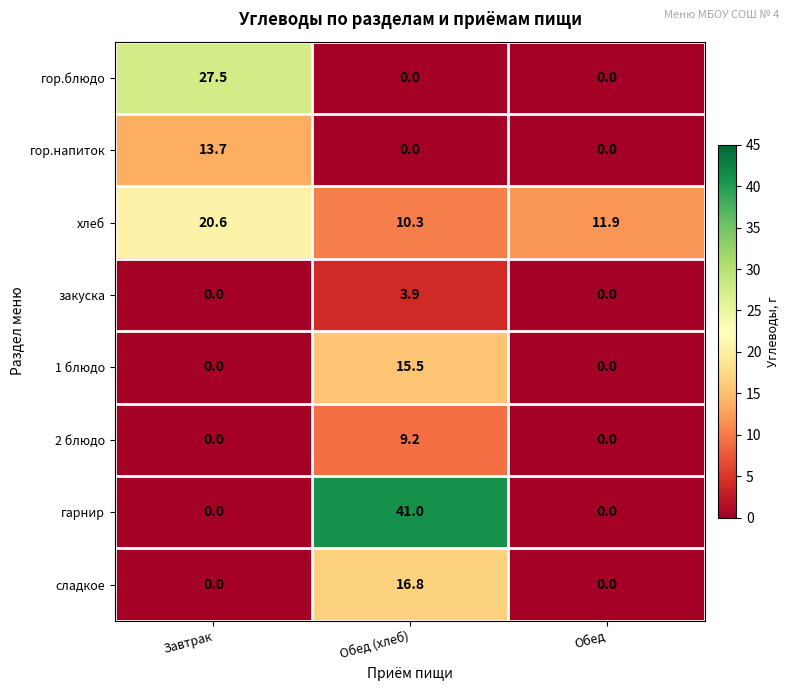

What is the total value across all series at Обед?

11.9